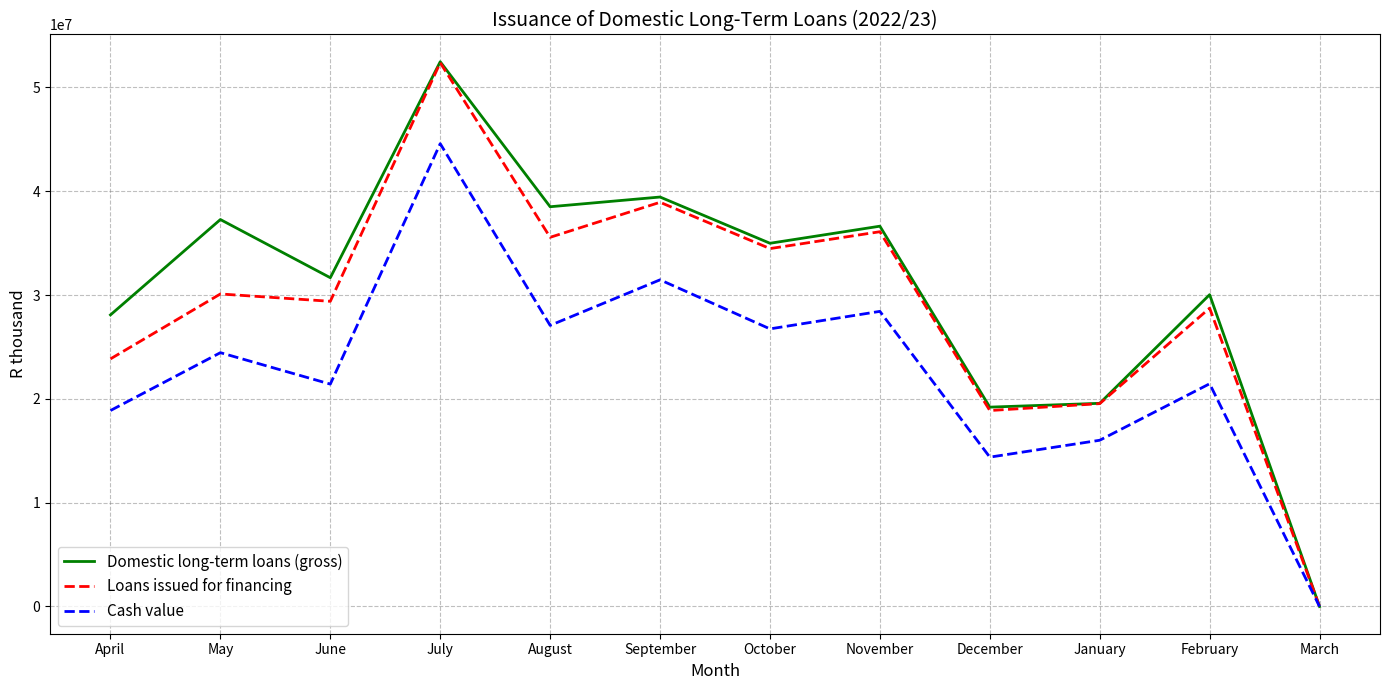

What is the maximum value shown in the chart?

52471849